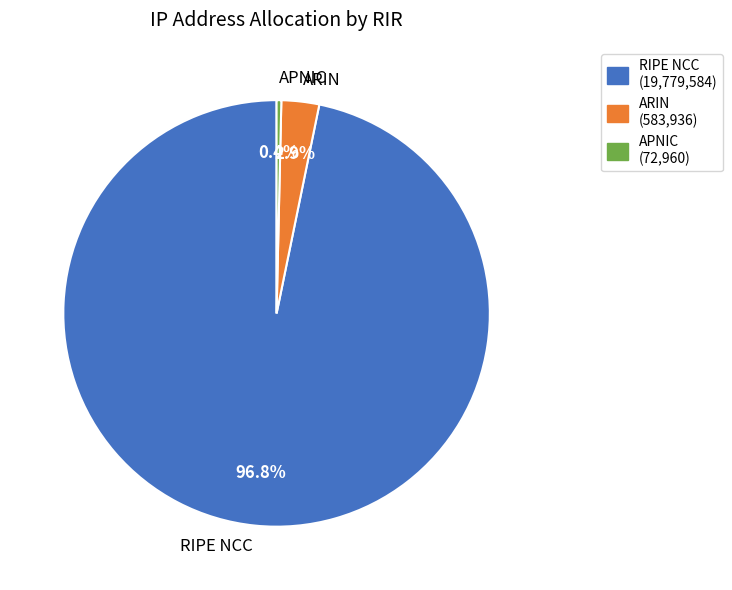

To the nearest percent, what is the difference between the RIPE NCC and APNIC slice percentages?

96%